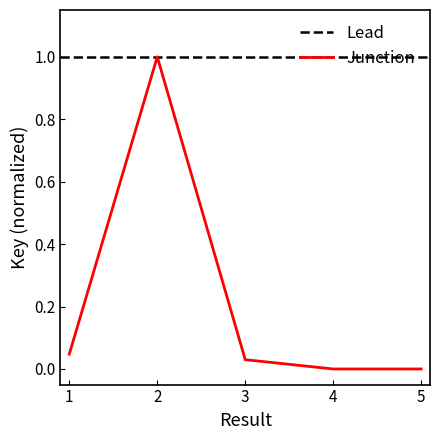

Rank the categories by value from highest to lowest.

2, 1, 3, 4, 5